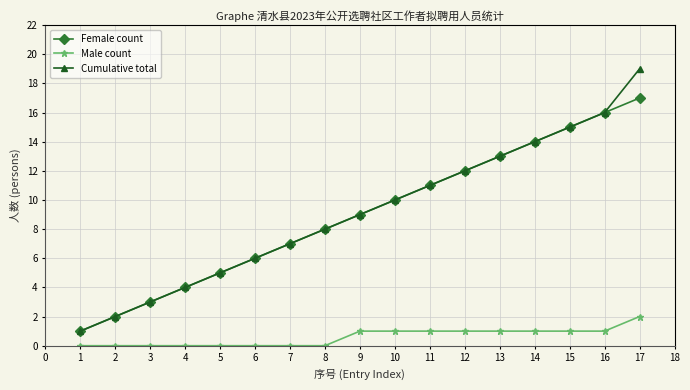

Is the value of Cumulative total at 7 greater than the value of Female count at 14?

No